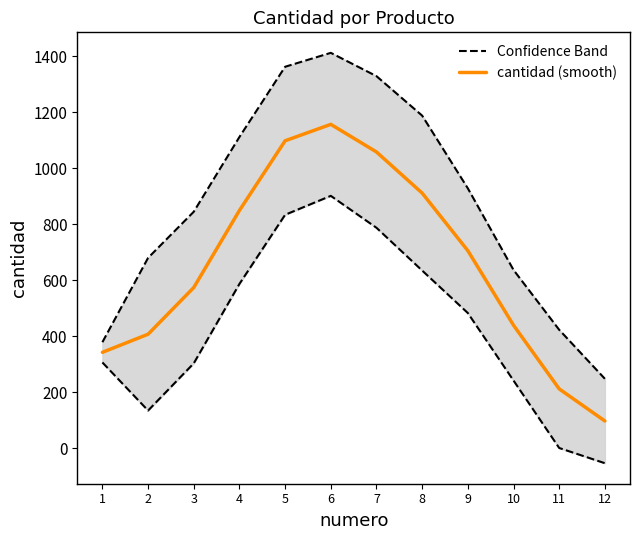

What is the total value across all series at 6?

2570.3